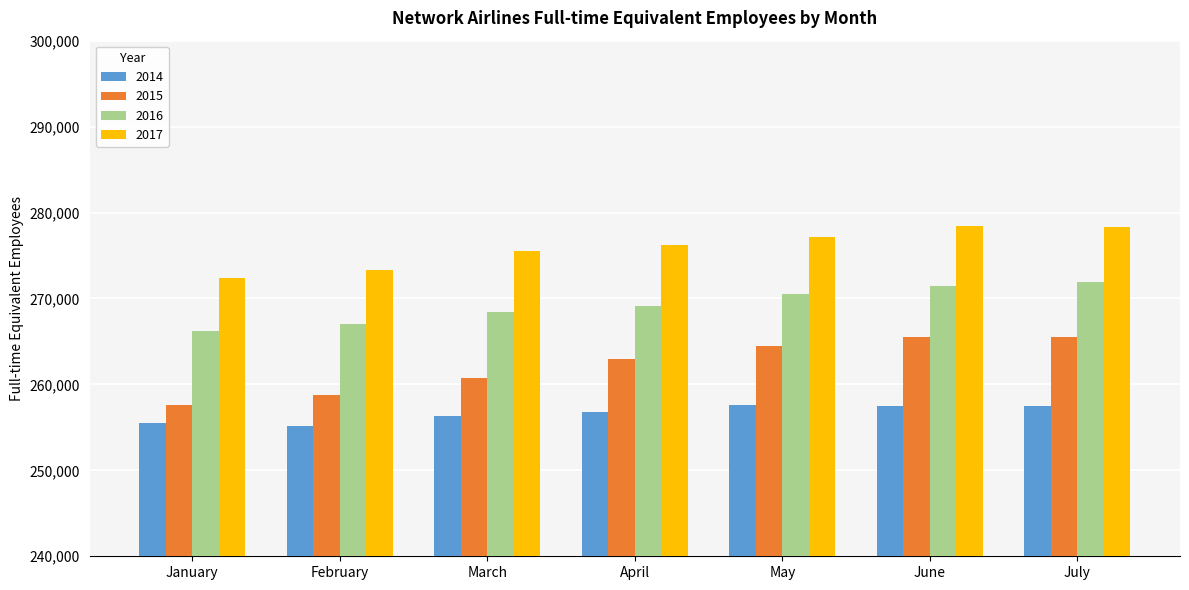

What are all the series names shown in the legend?

2014, 2015, 2016, 2017